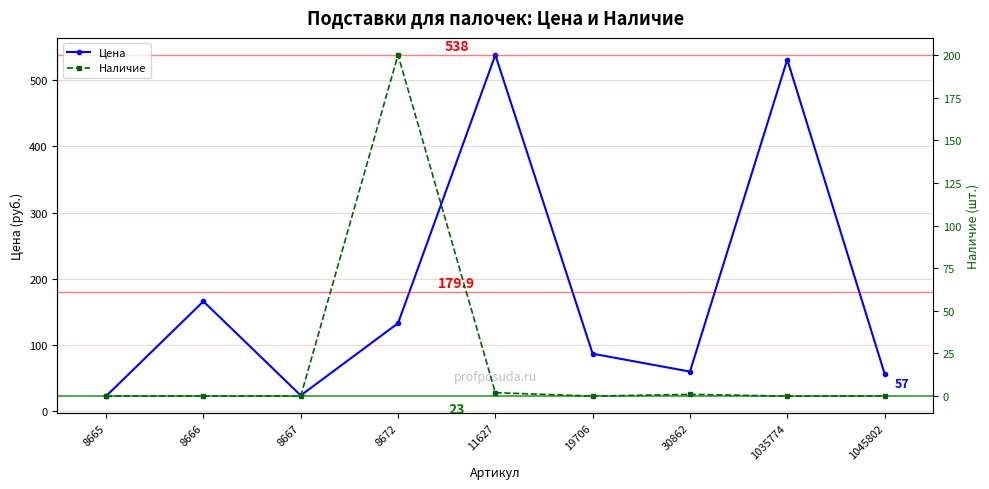

What is the difference between the Цена values at 8665 and 30862?

37